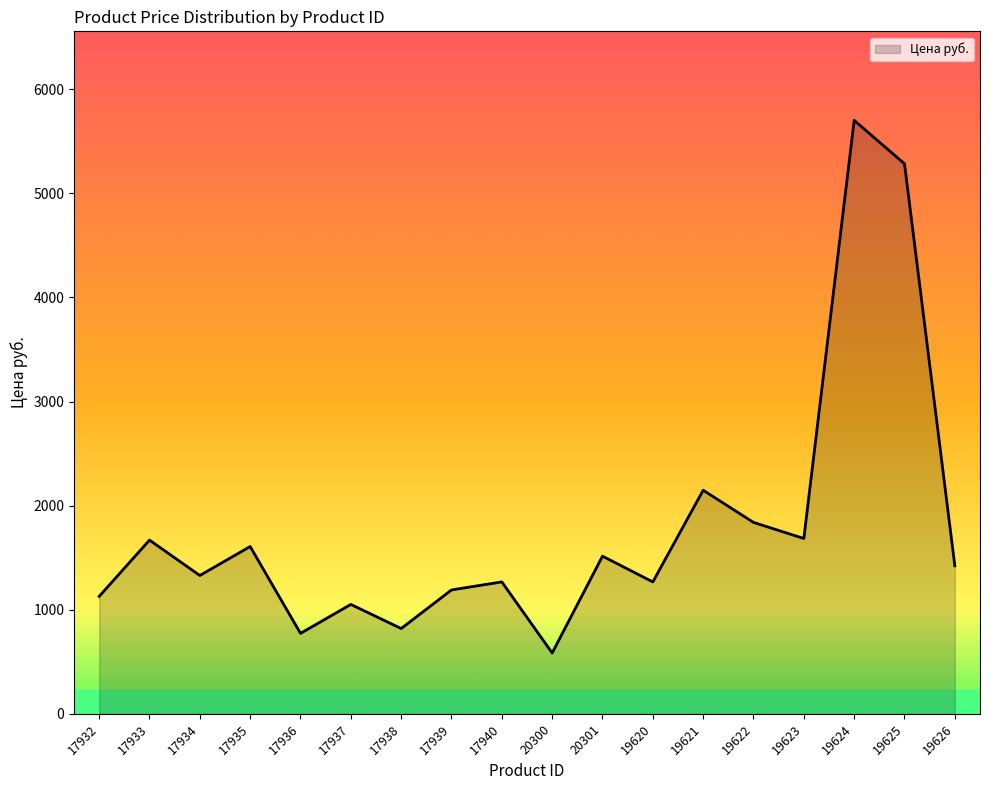

Which category has the lowest value across all series?

20300